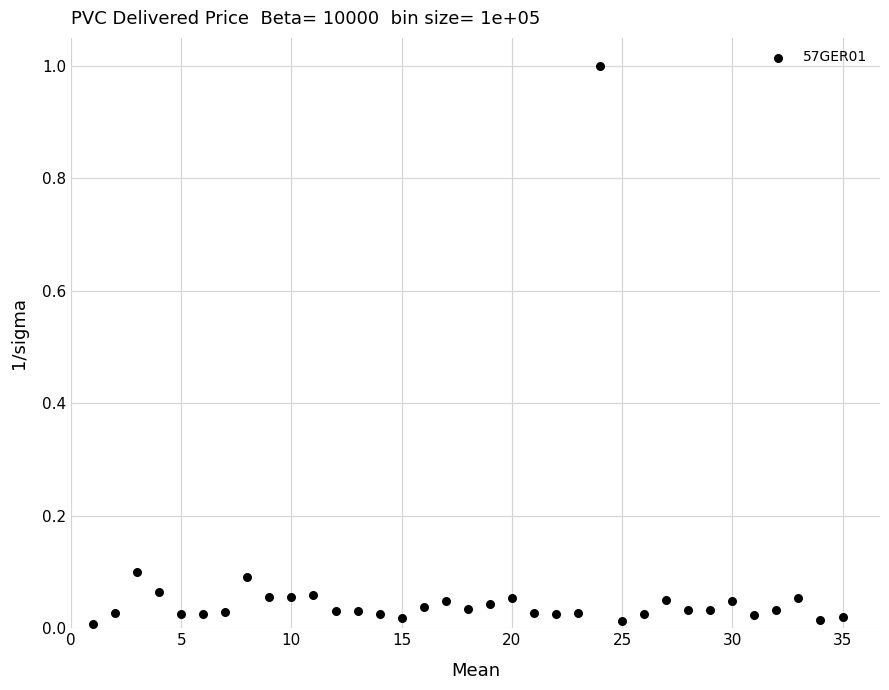

What is the range of X values (max minus min)?

34.0